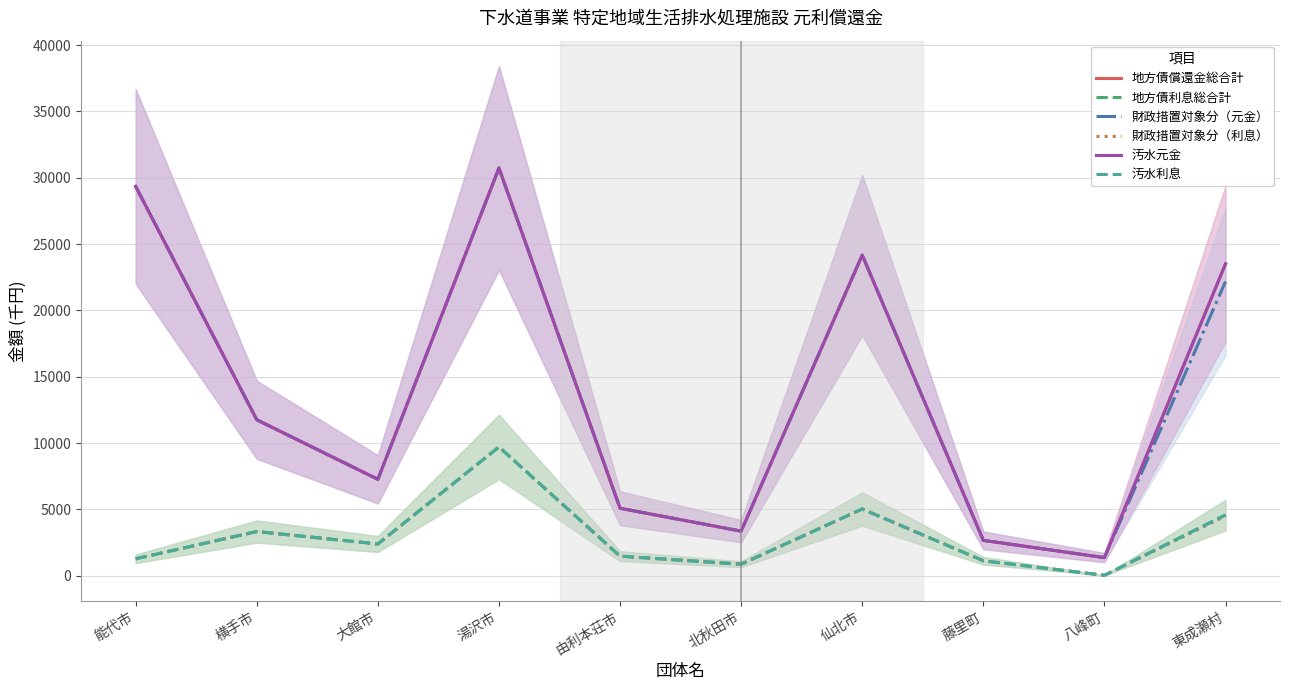

Which category has the highest value across all series?

湯沢市